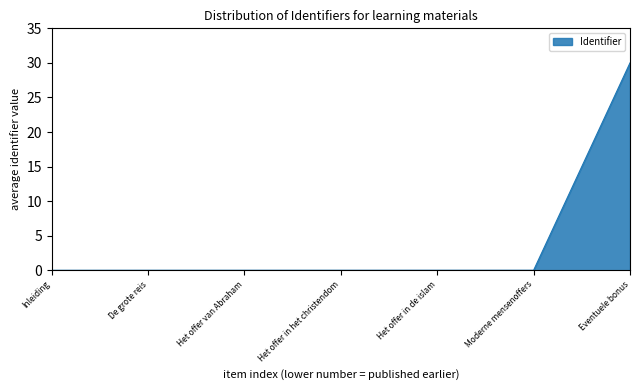

What is the greatest value displayed?

30.0